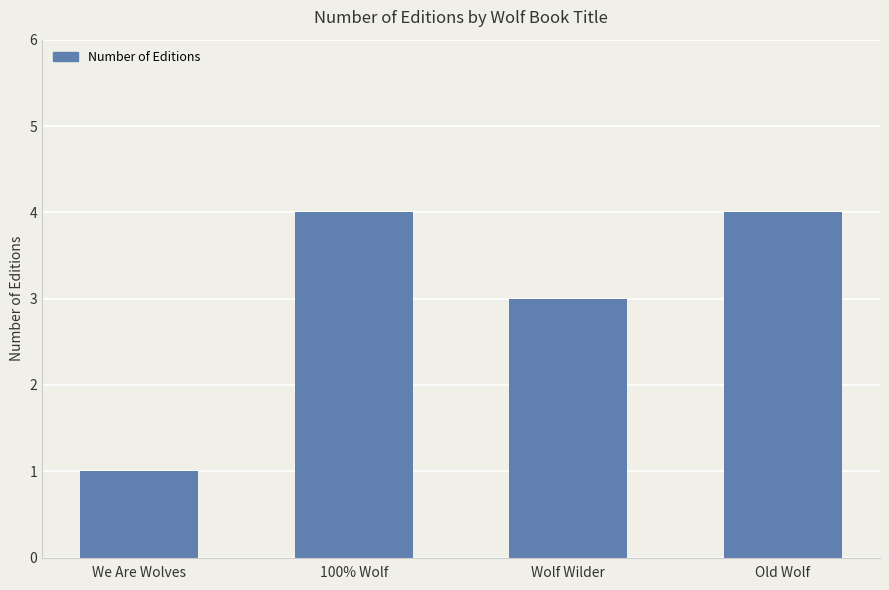

What is the average value?

3